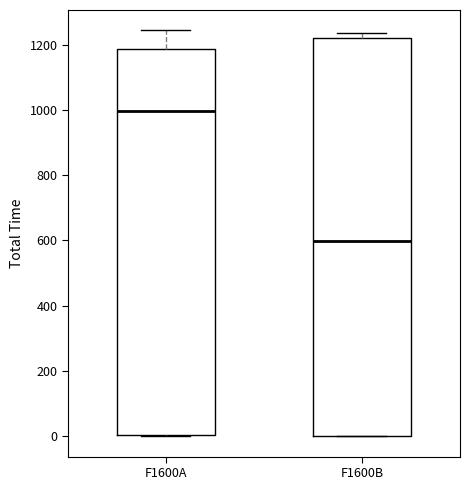

Which box has the highest median line?

F1600A